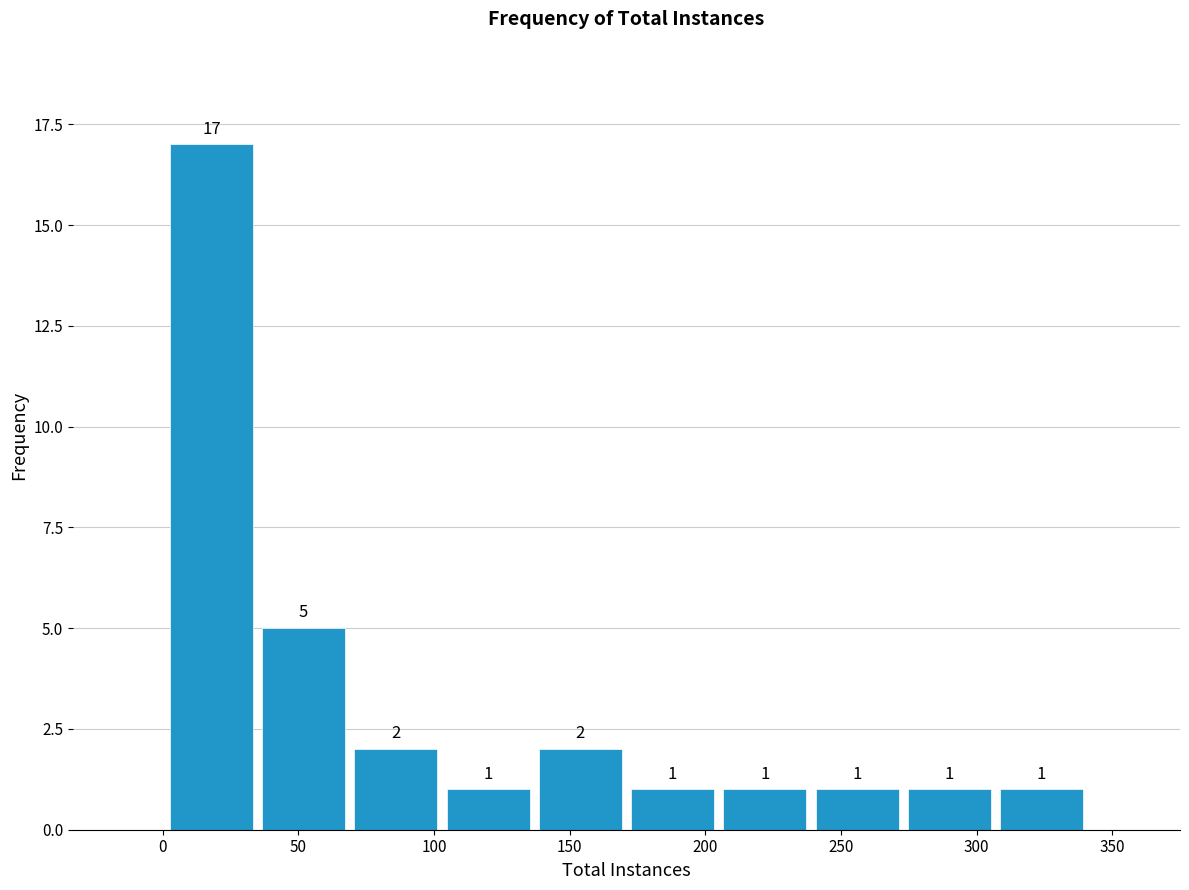

What is the height of the bar covering 205 to 239 on the x-axis? The bar edges are not printed on the chart, so give them approximately, as read against the axis.

1